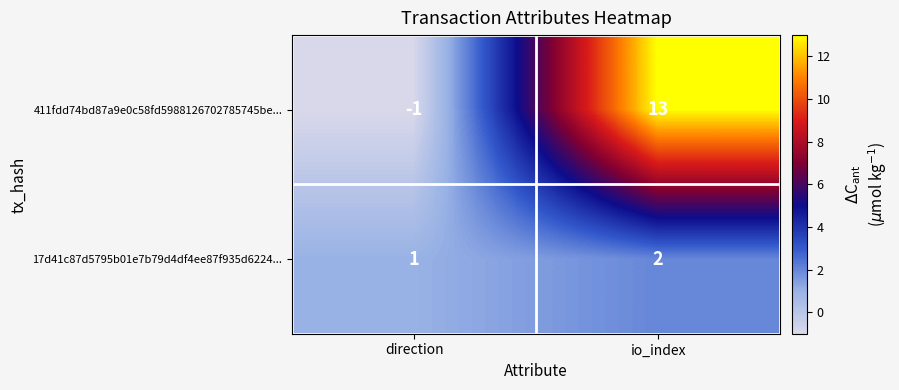

What is the spread (max minus min) of values at io_index?

11